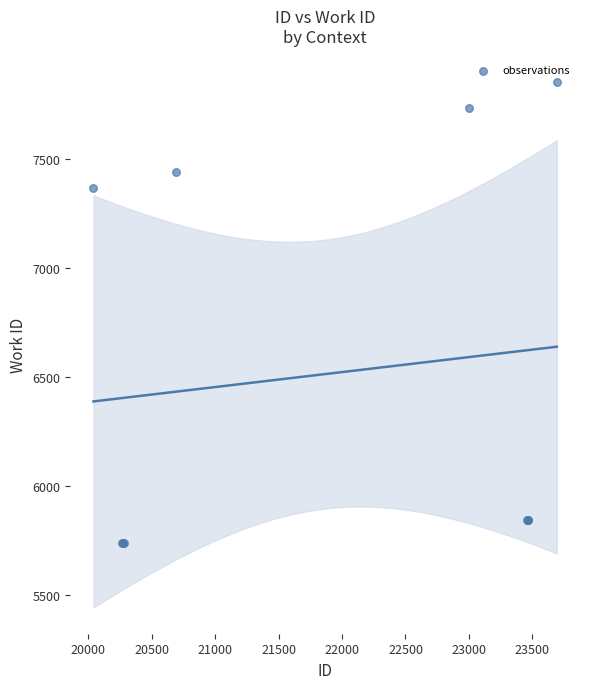

What Y value in the scatter plot is closest to 6794?

7365